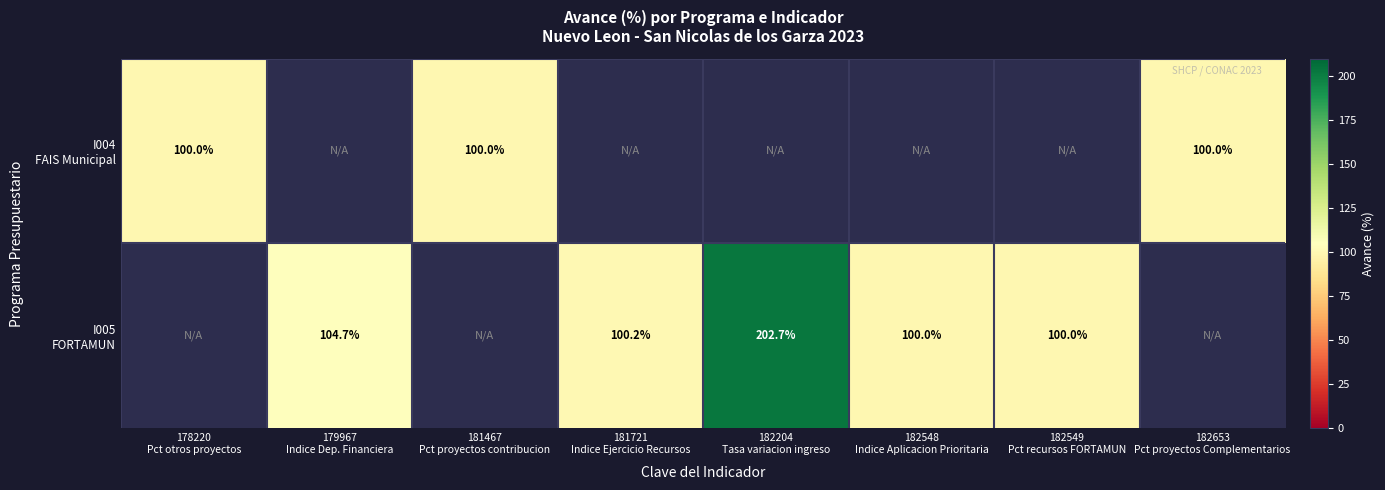

What is the highest value of the I004 FAIS Municipal series?

100.0